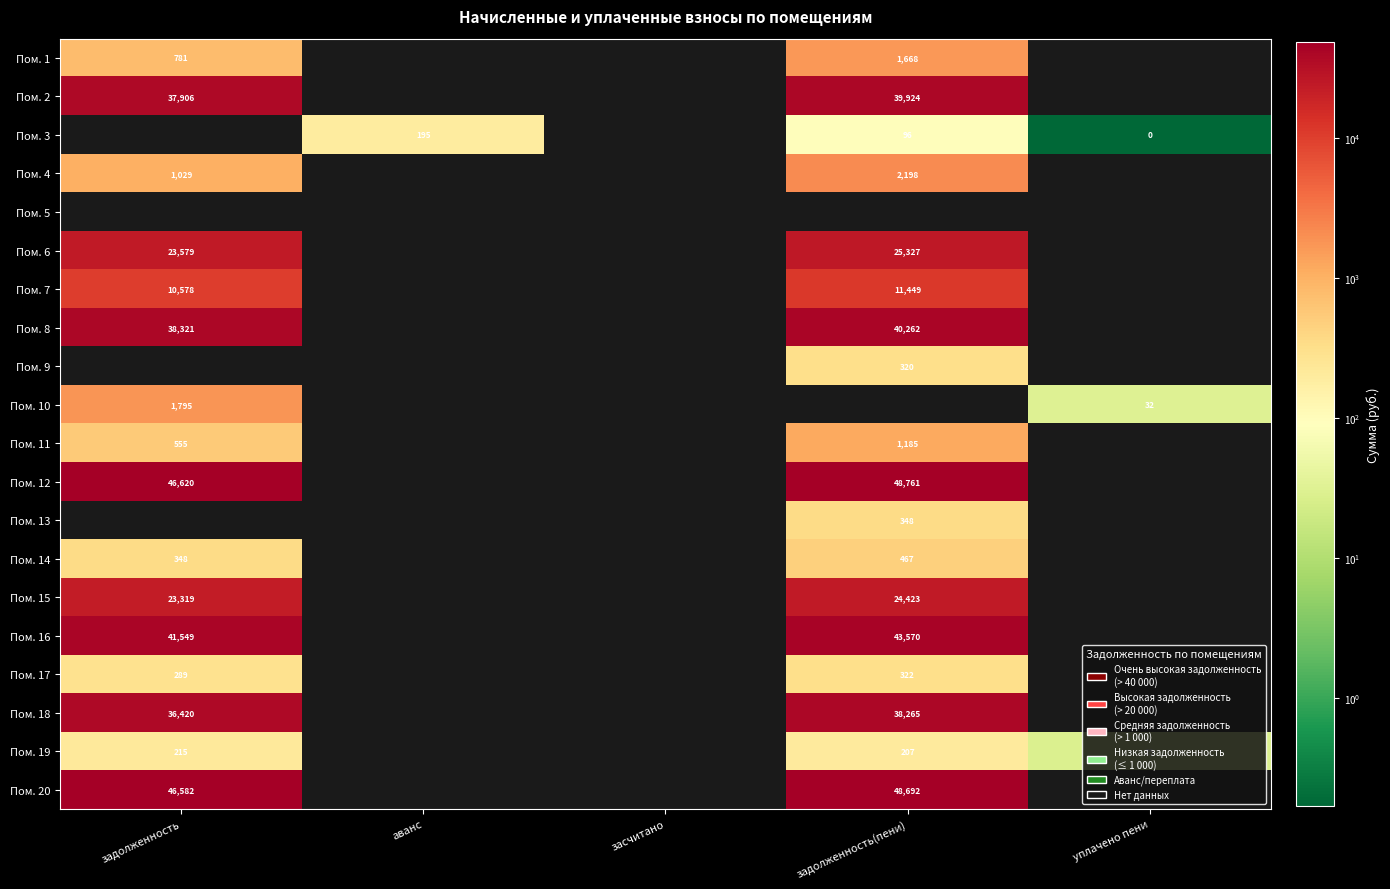

What is the difference between the maximum and minimum values in the Пом. 20 series?

2110.0